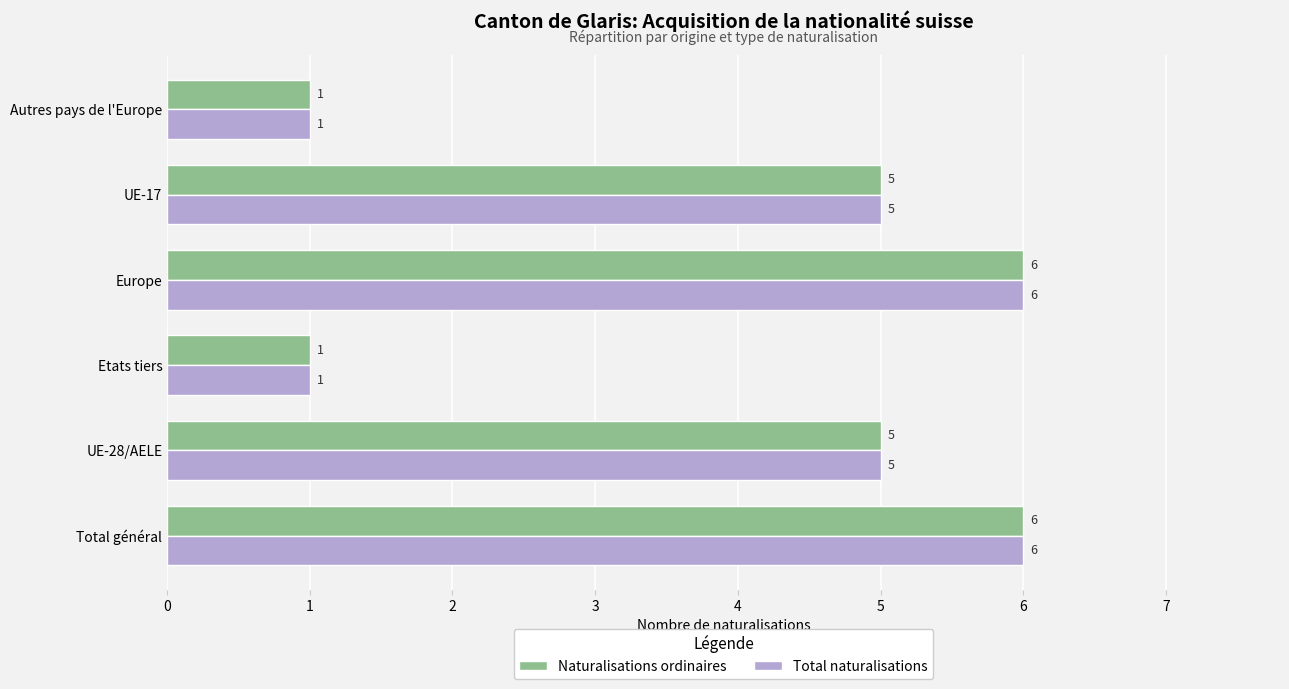

How many data points in Total naturalisations are less than 5?

2